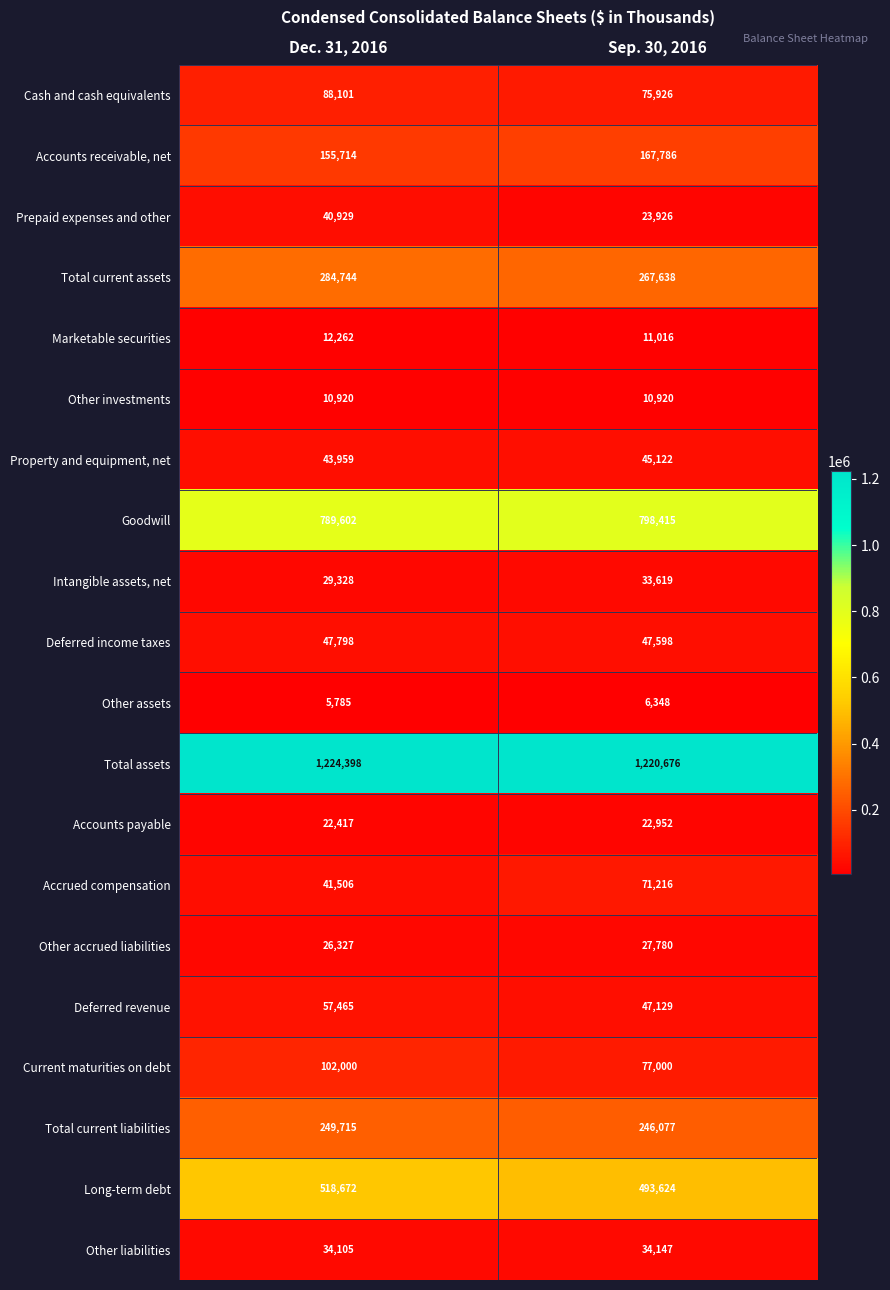

Which series has the widest spread of values?

Accrued compensation